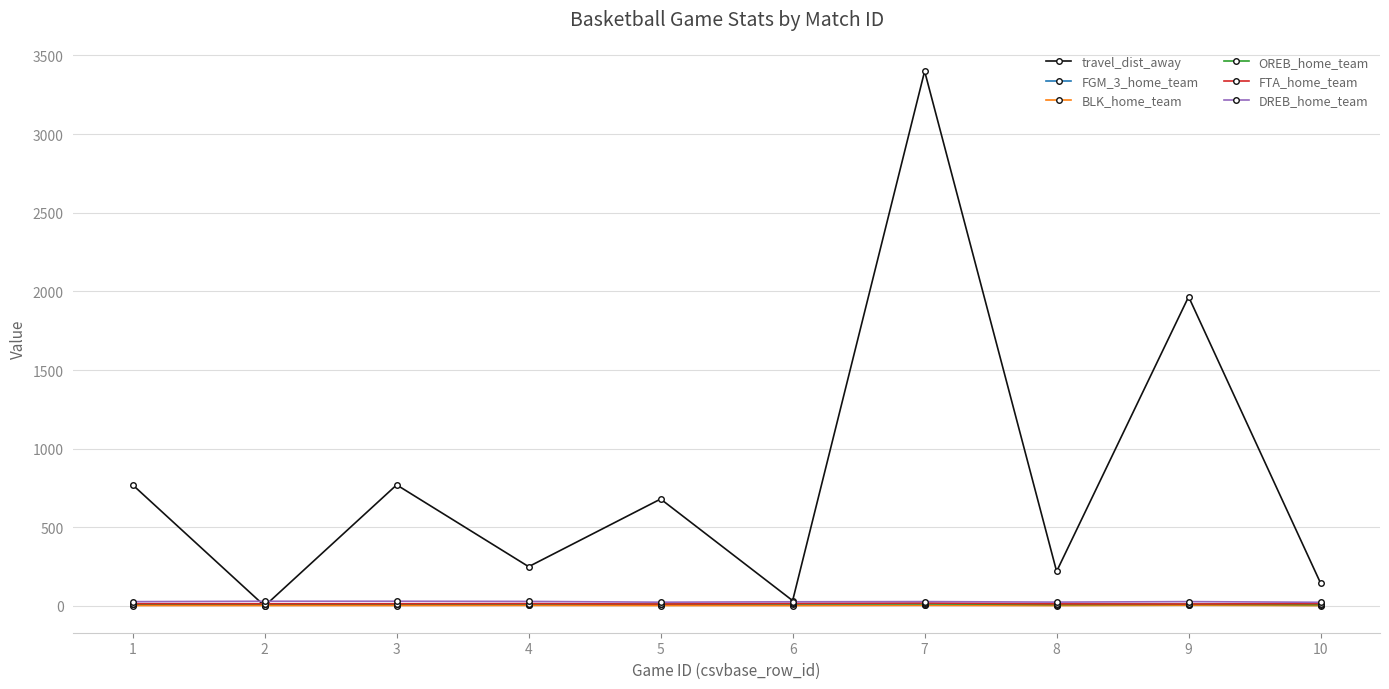

Between 3 and 8, which series saw the biggest shift?

travel_dist_away